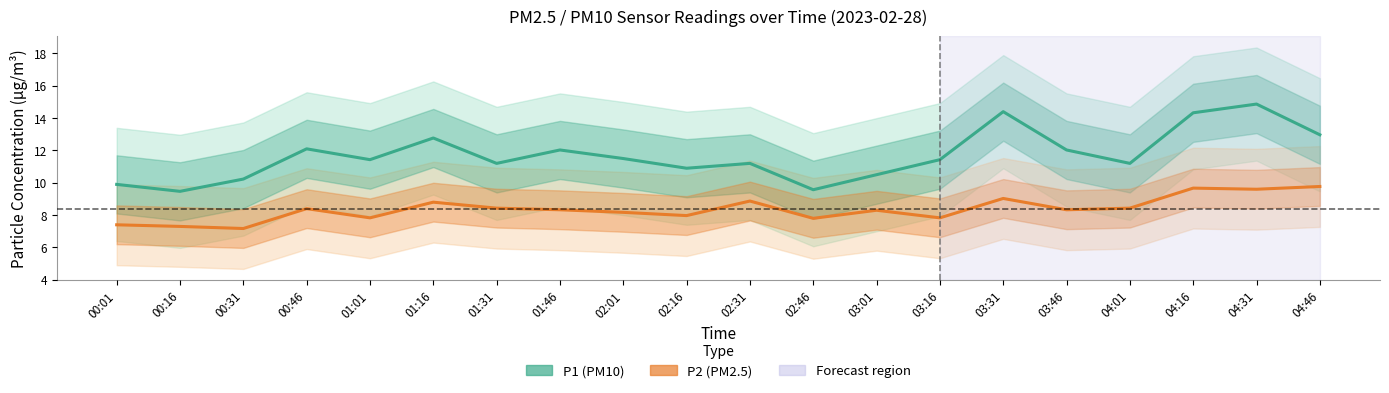

What is the label of the 17th point from the left?

04:01